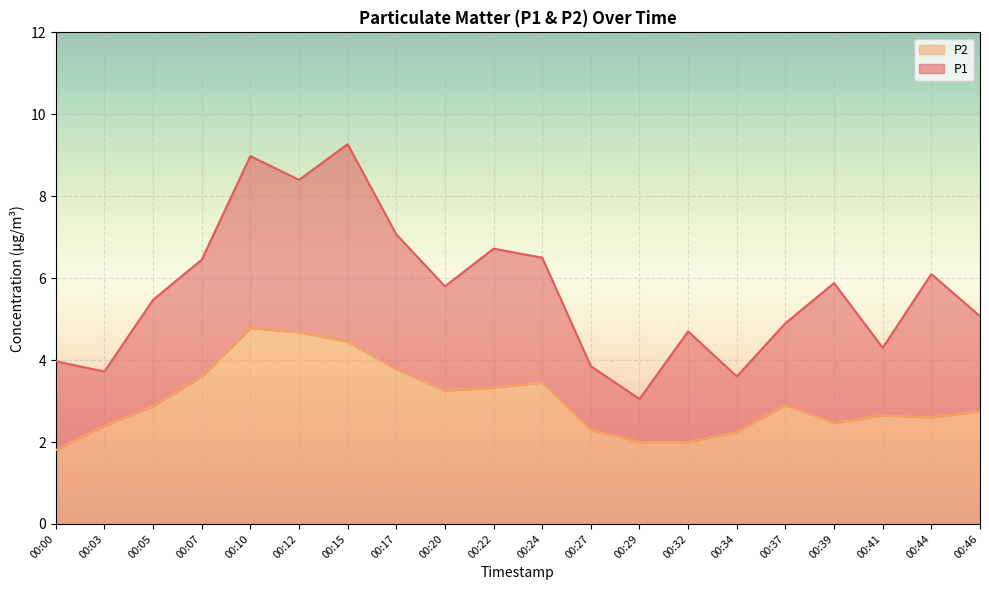

Where is the first local maximum for P2?

00:10